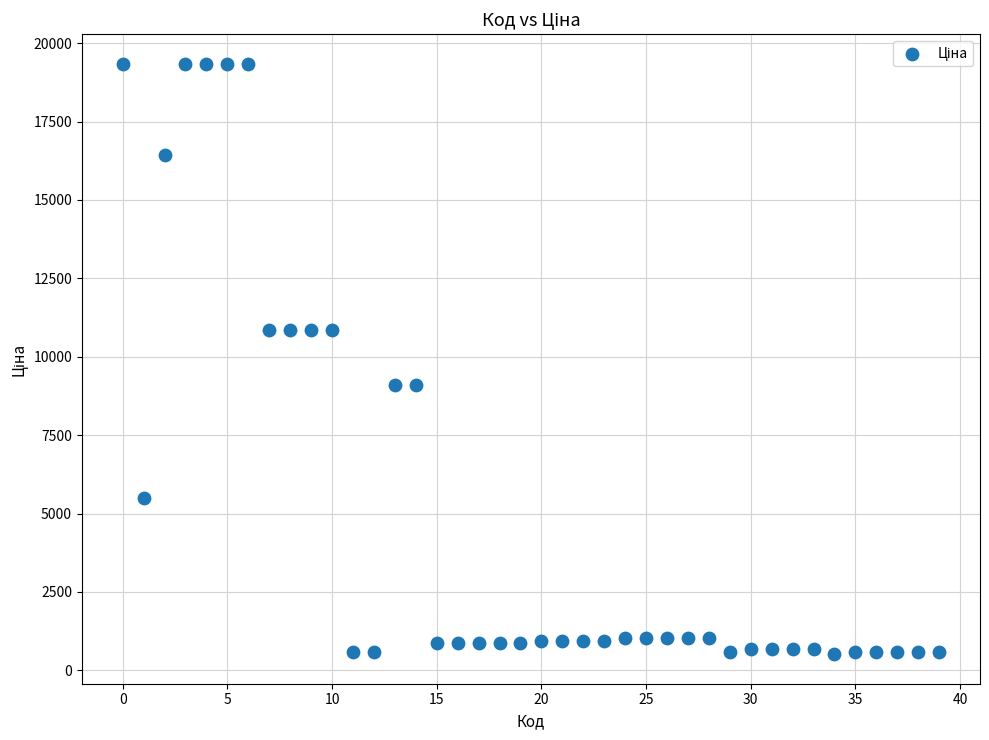

What is the range of Y values (max minus min)?

18828.3